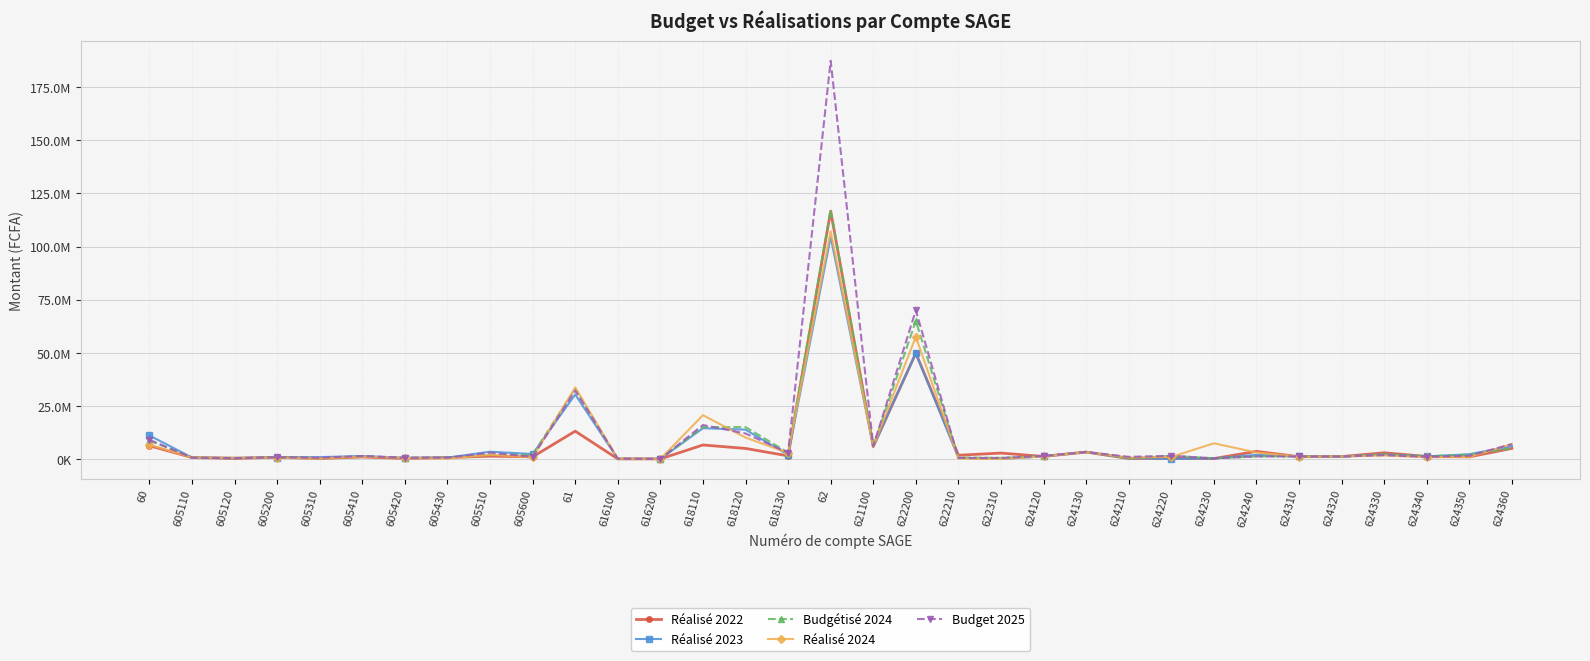

What are all the series names shown in the legend?

Réalisé 2022, Réalisé 2023, Budgétisé 2024, Réalisé 2024, Budget 2025